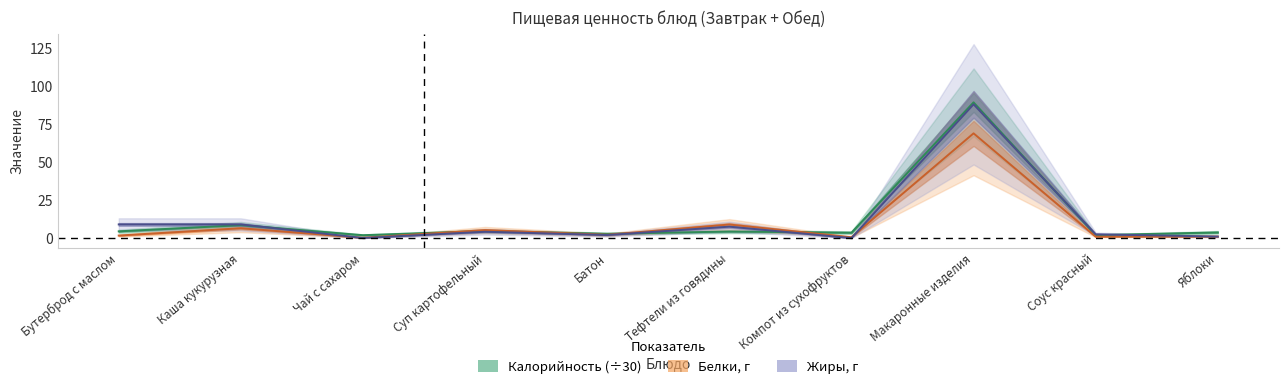

At which category does Белки reach its first local peak?

Каша кукурузная